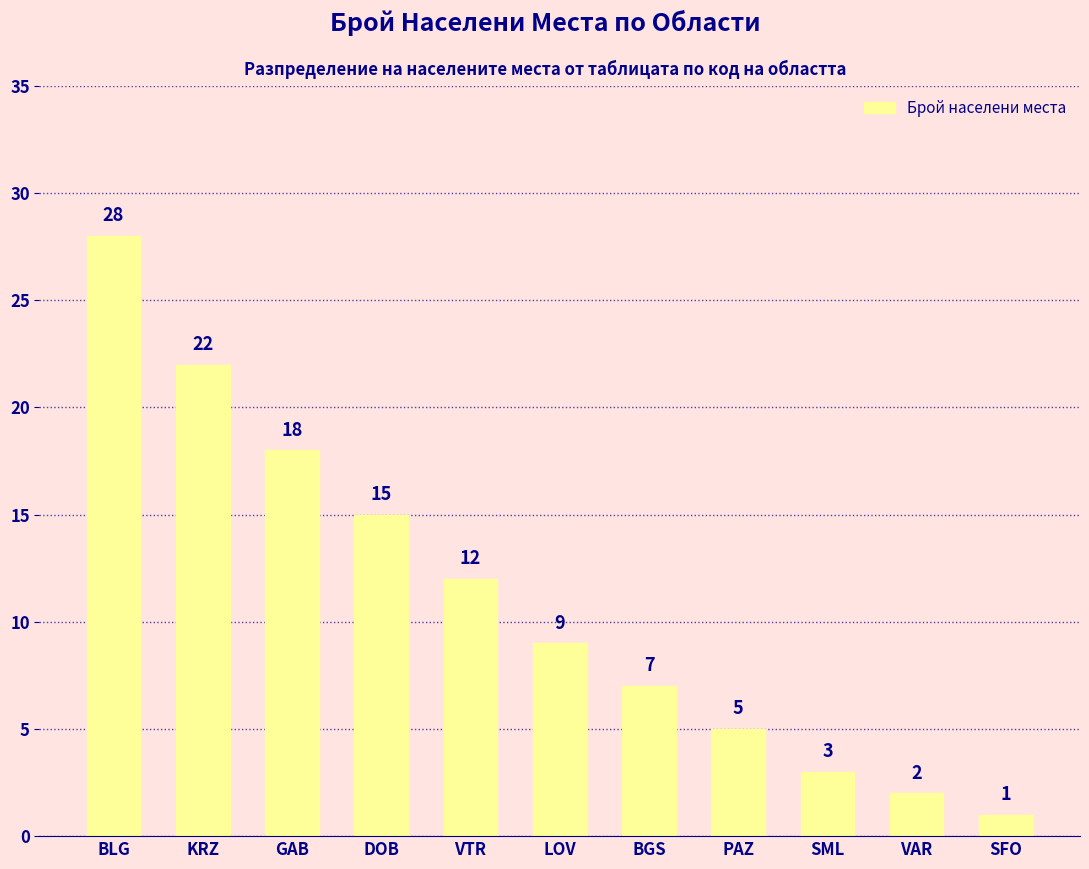

What is the sum of the values at DOB and PAZ?

20